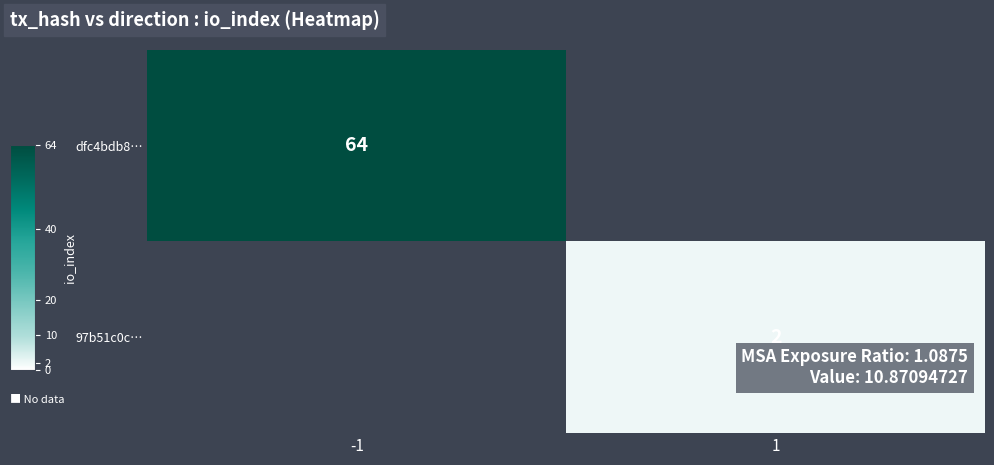

The value of dfc4bdb8… at -1 is 64. True or false?

True